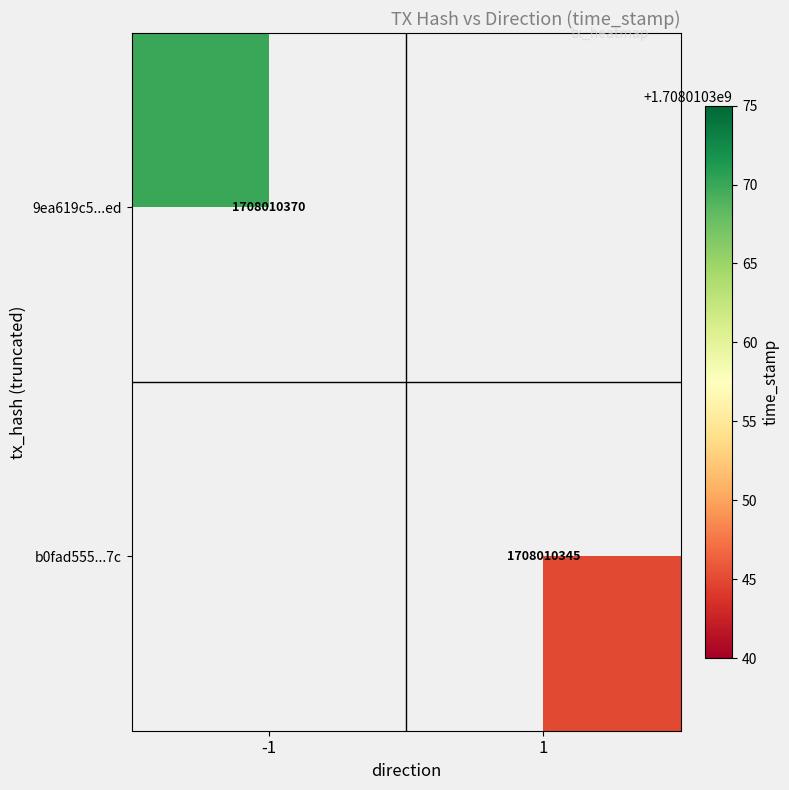

Rank the series by their average value, from highest to lowest.

9ea619c5754f74b72d78b7674a018295a67a0ed, b0fad555ce4df4b79edc53d95784bf5625f777c